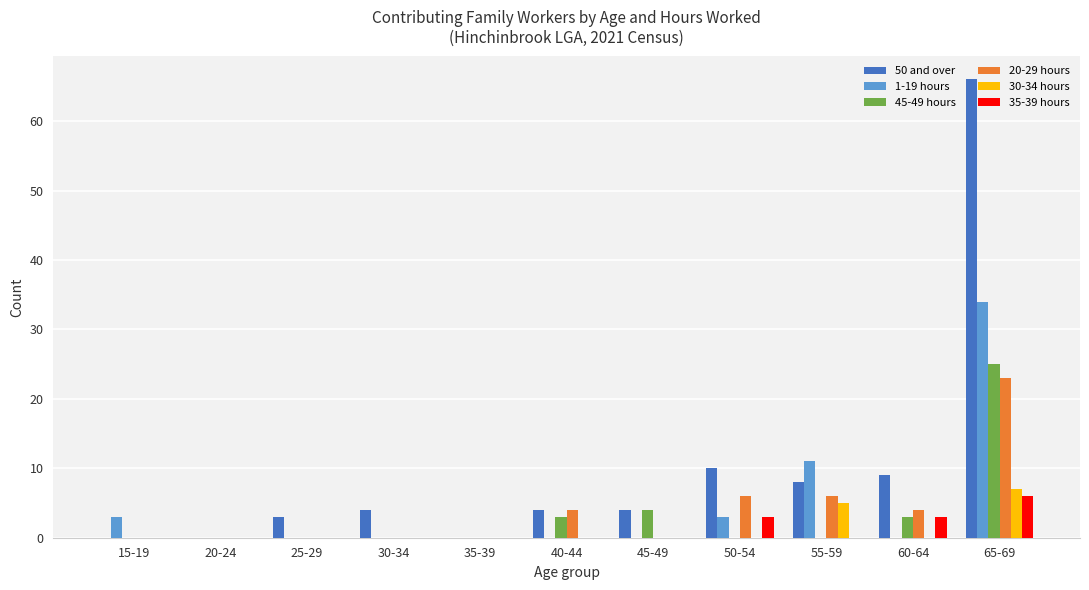

How many distinct data groups are displayed?

6